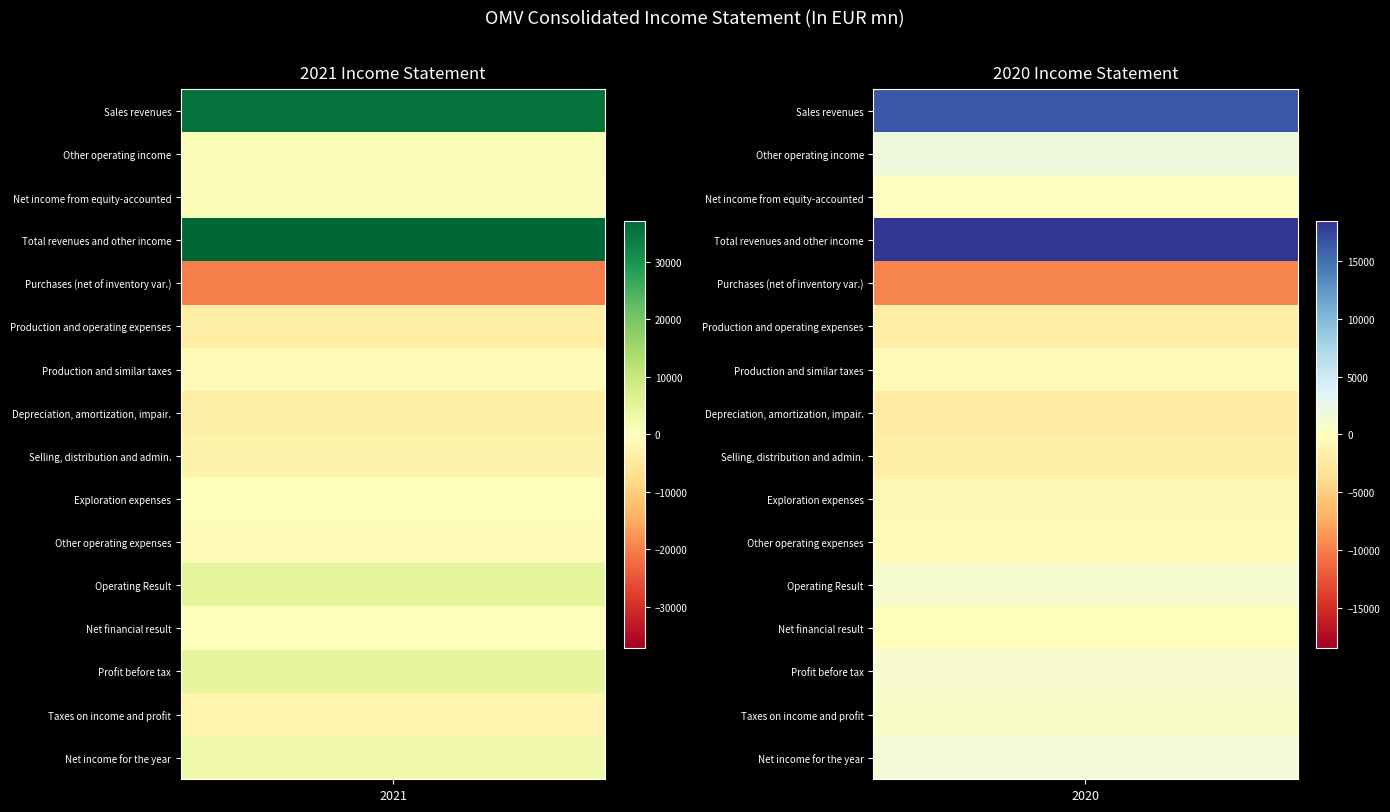

What is the difference between the Net income for the year values at 1 and 0?

1326